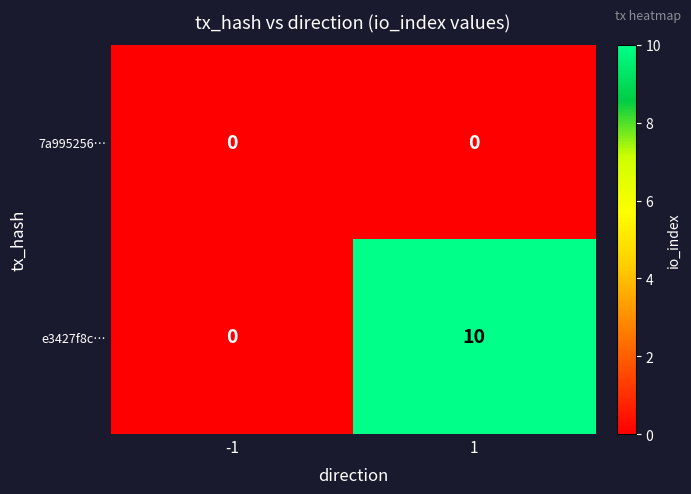

Reading left to right, list all the values displayed in this chart.

7a995256…: 0	0
e3427f8c…: 0	10